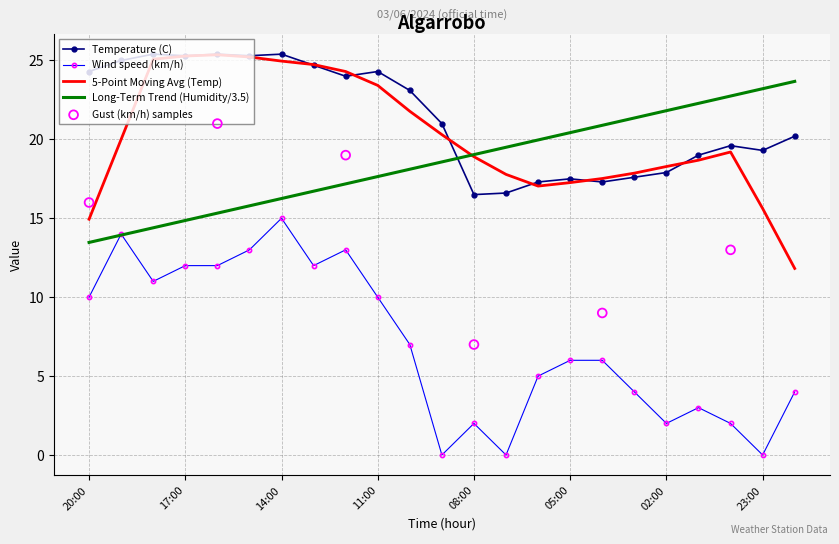

At how many categories does at least one series exceed 20?

13